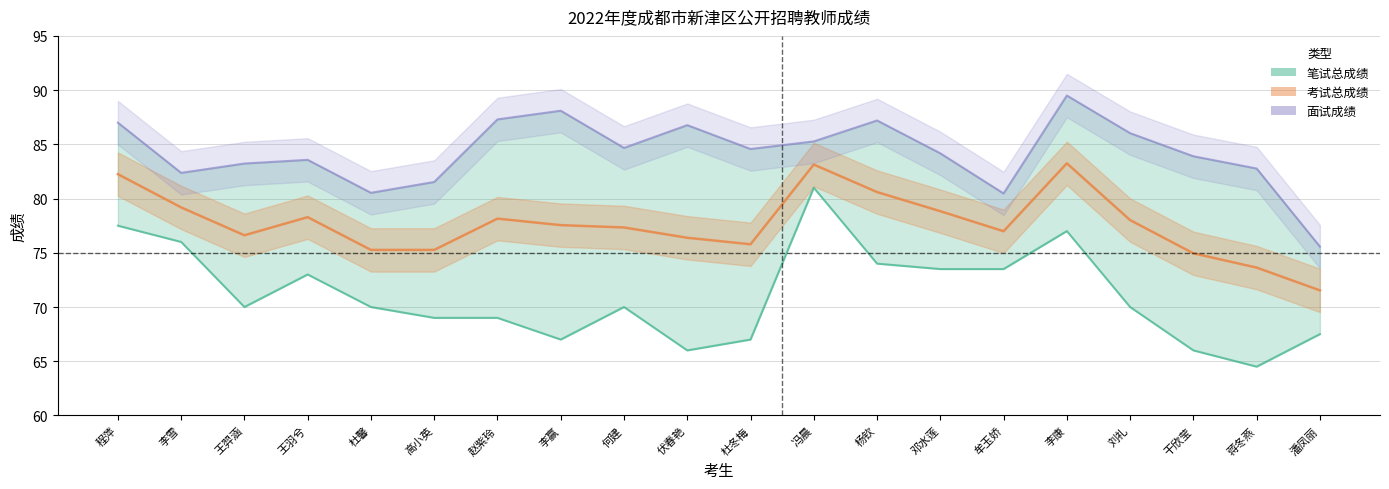

At how many categories does at least one series exceed 66?

20